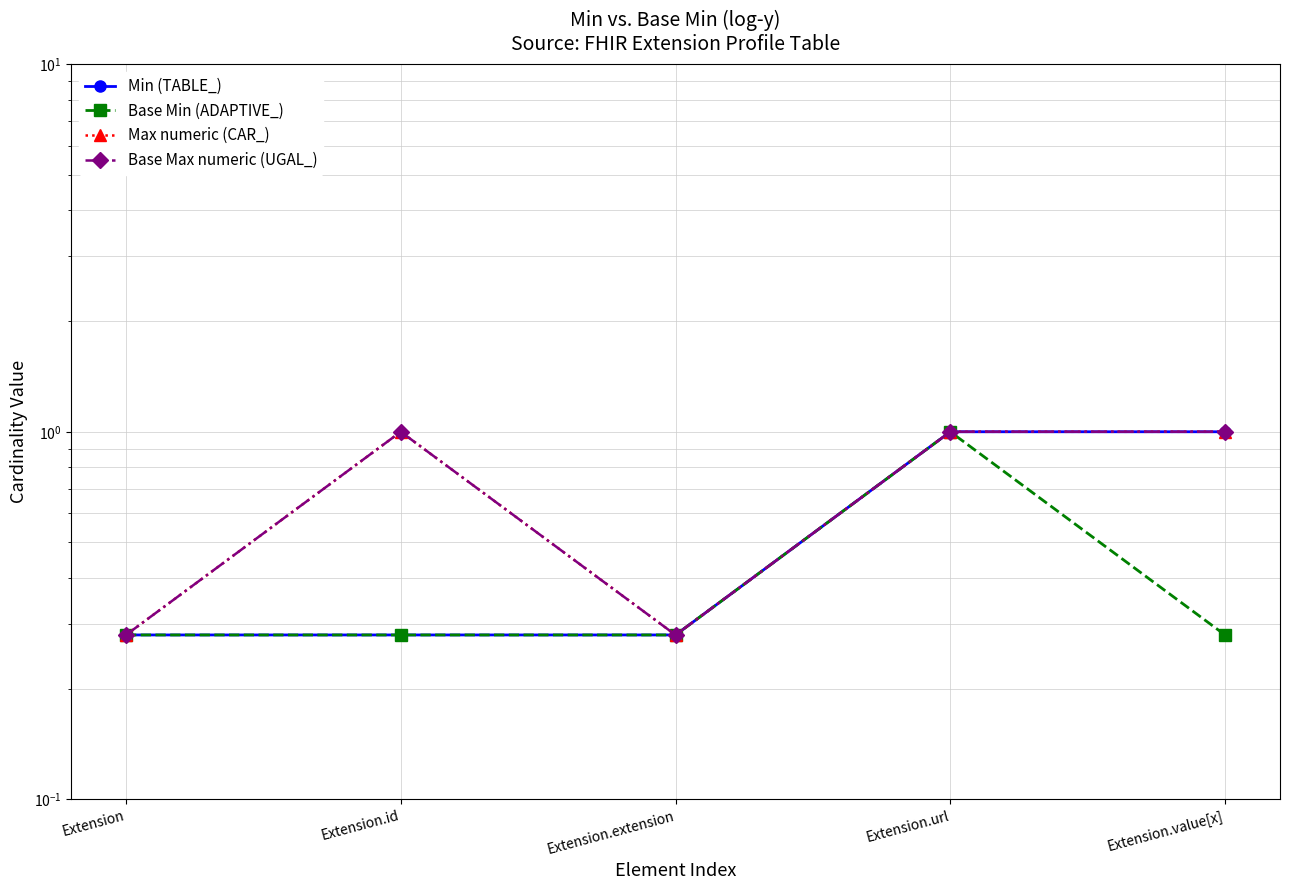

Where is the first local maximum for Max numeric (CAR_)?

Extension.id